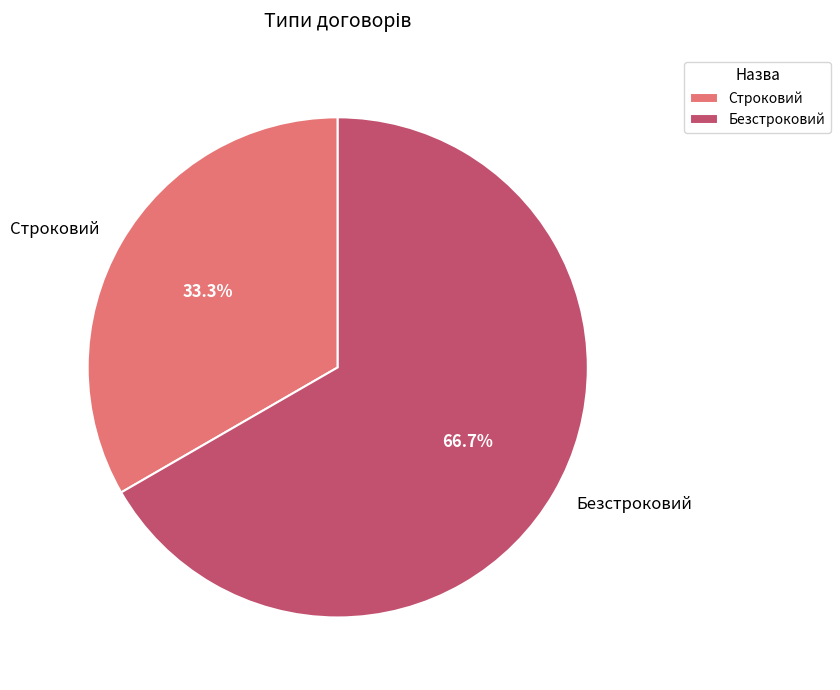

How many slices are in this pie chart?

2